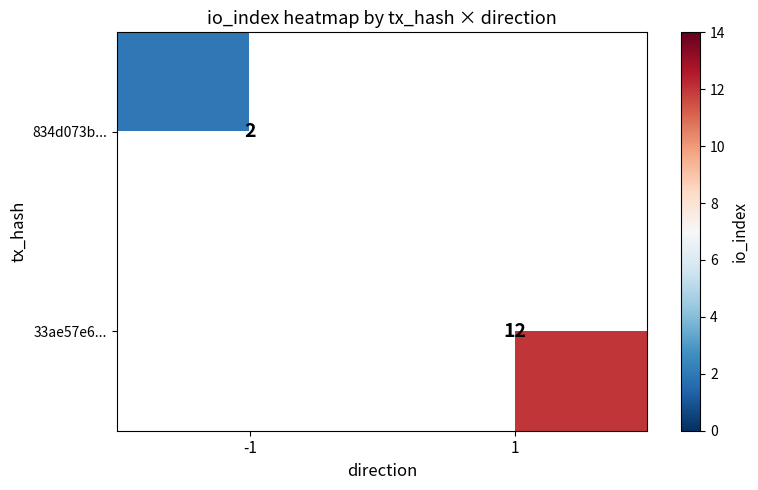

Is it true that 834d073b... equals 3 at -1?

False